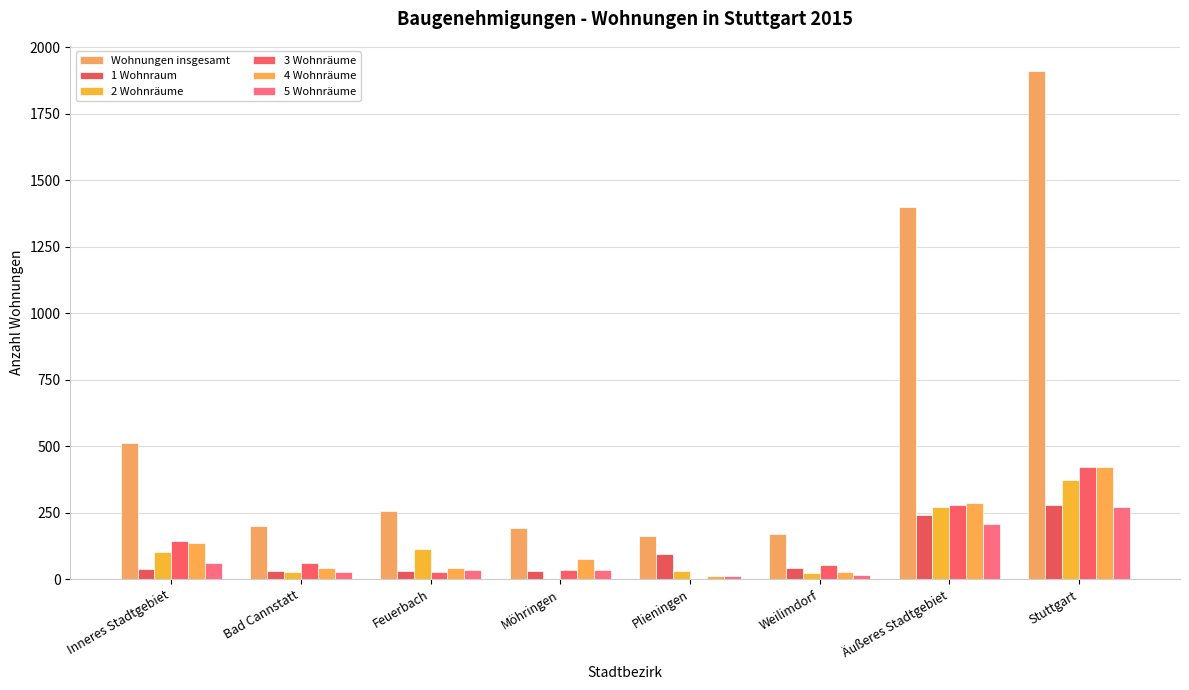

What is the spread (max minus min) of values at Möhringen?

190